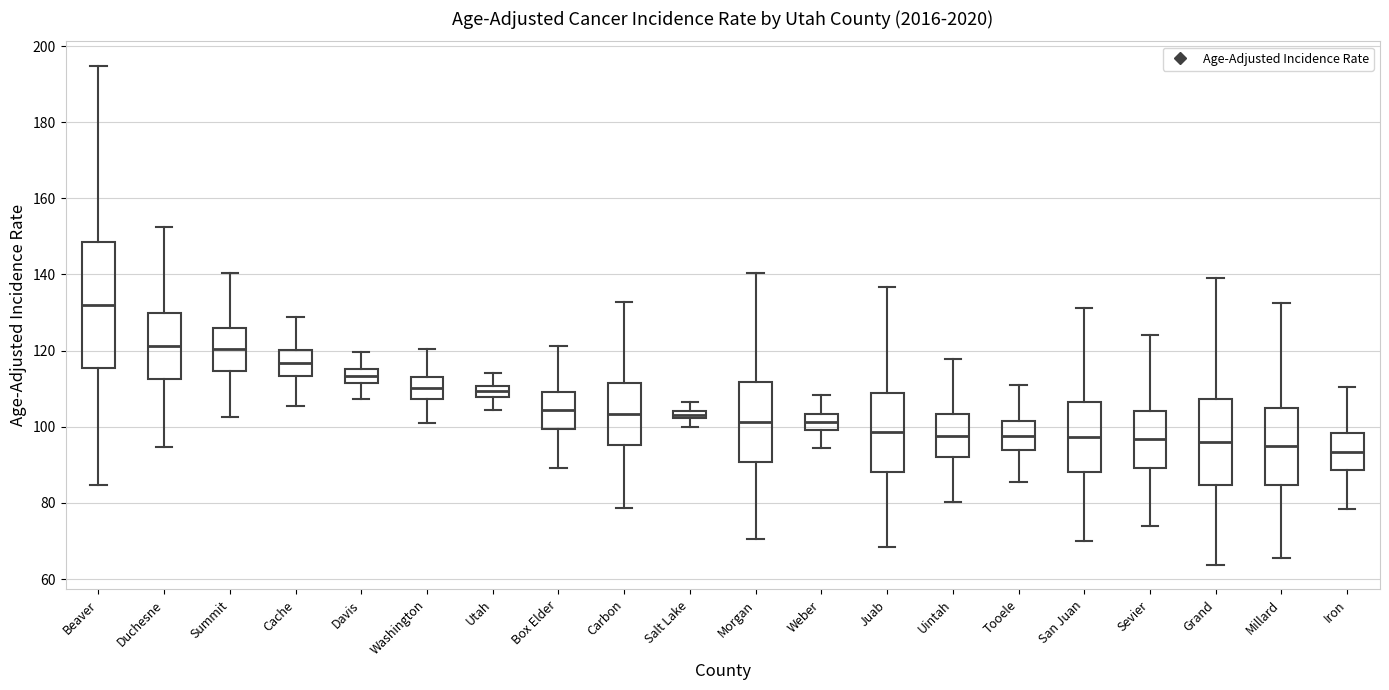

Which box's median line is the highest?

Beaver